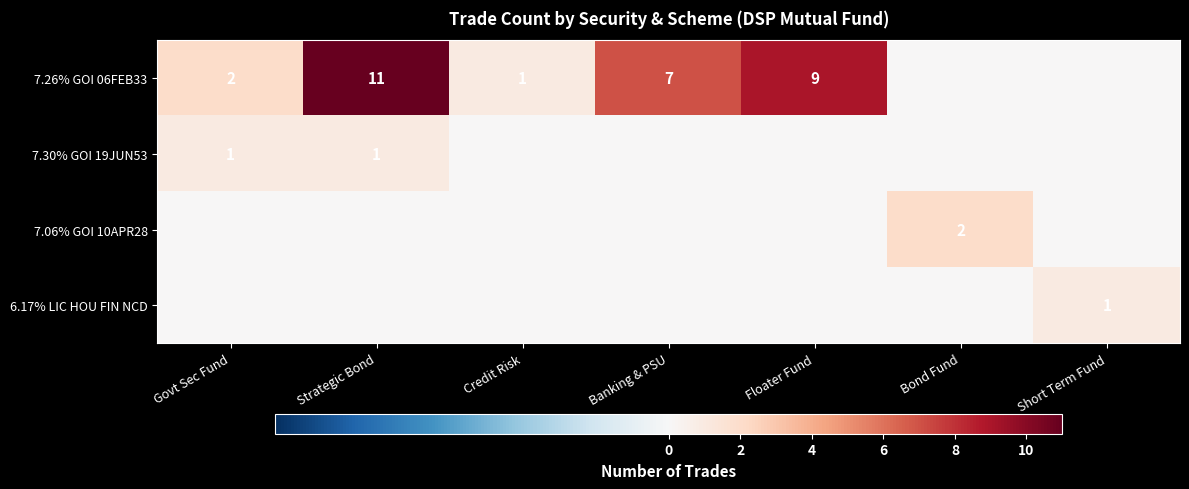

Is the value of 7.26% GOI 06FEB33 at Strategic Bond greater than the value of 7.06% GOI 10APR28 at Bond Fund?

Yes